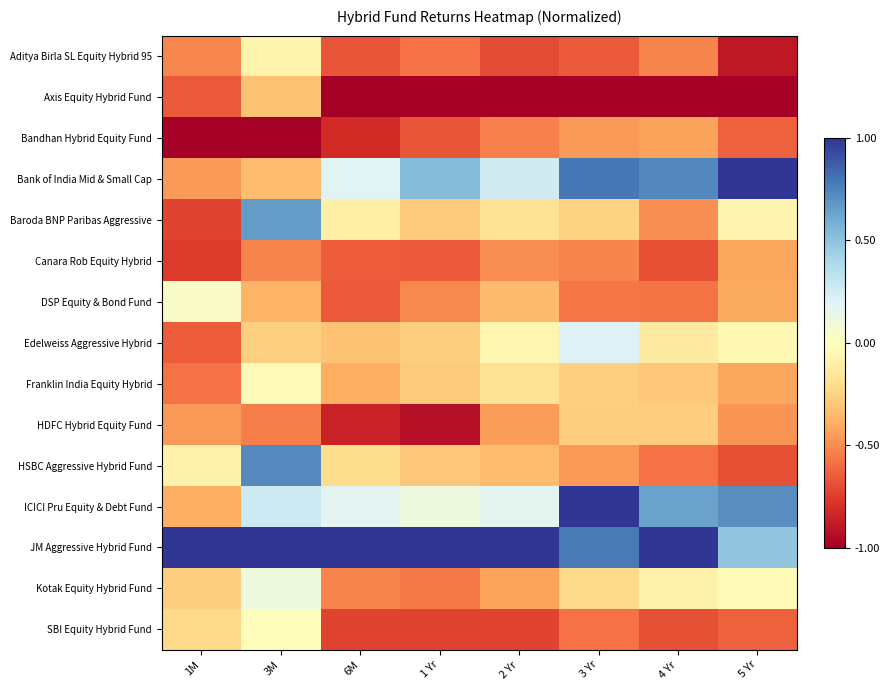

Which series has the largest range (max minus min)?

Bank of India Mid & Small Cap